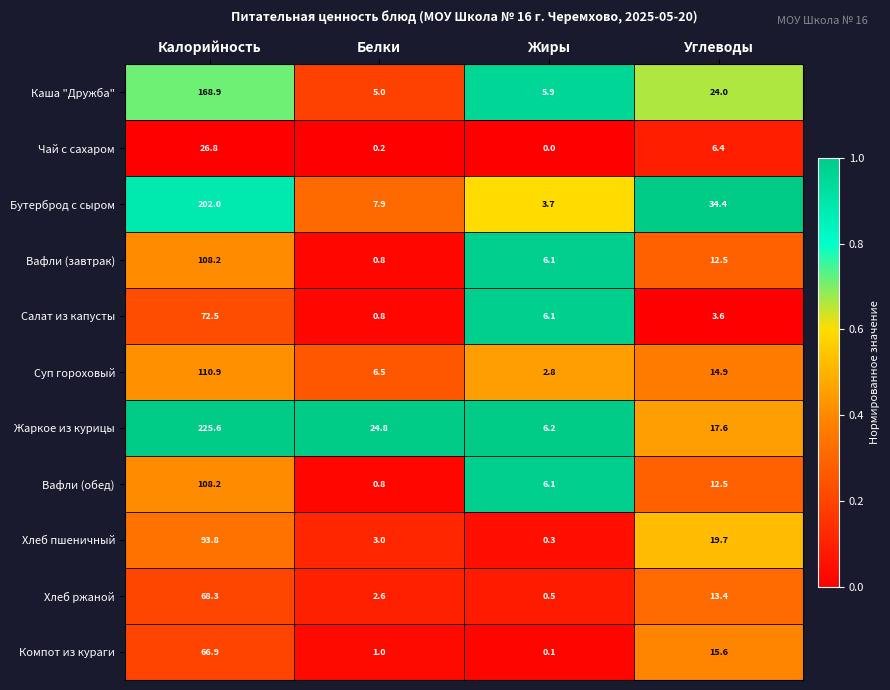

Between Белки and Углеводы, which series saw the biggest shift?

Бутерброд с сыром